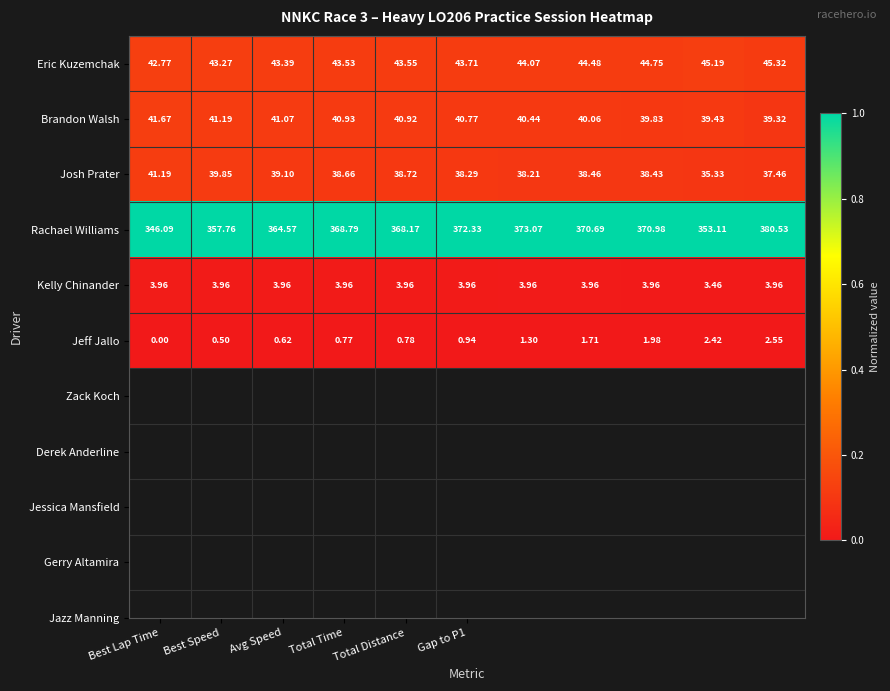

Which series has the largest total across all categories?

Rachael Williams